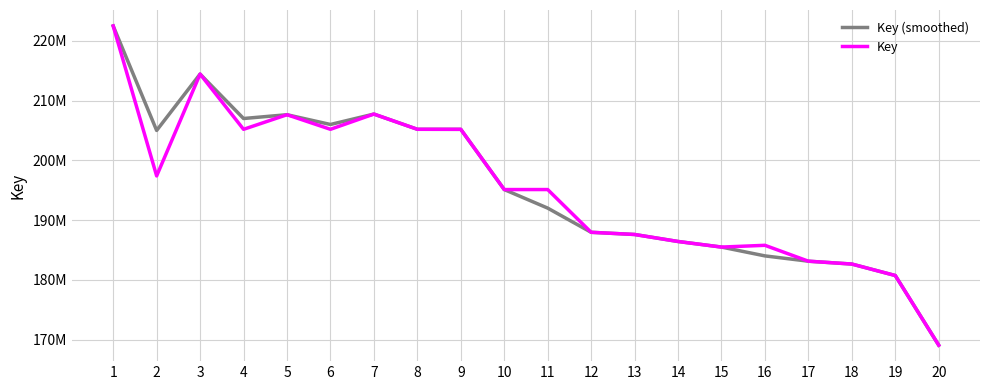

What is the average value of the Key (smoothed) series?

195737014